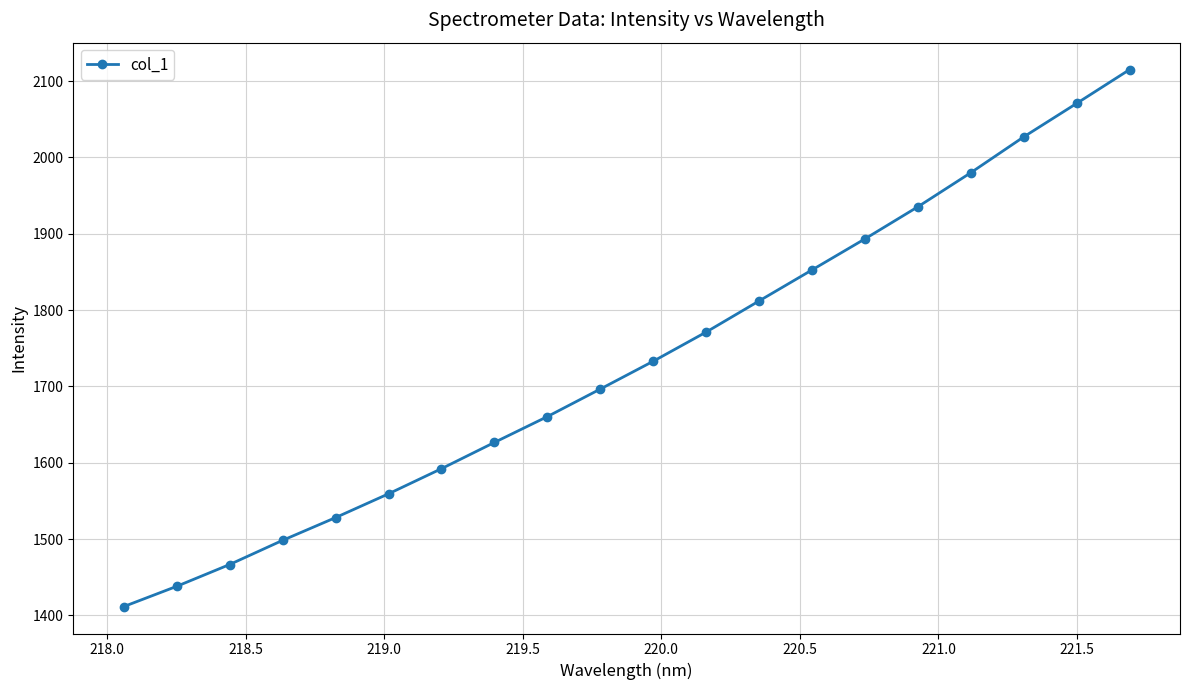

What is the maximum value shown in the chart?

2115.2